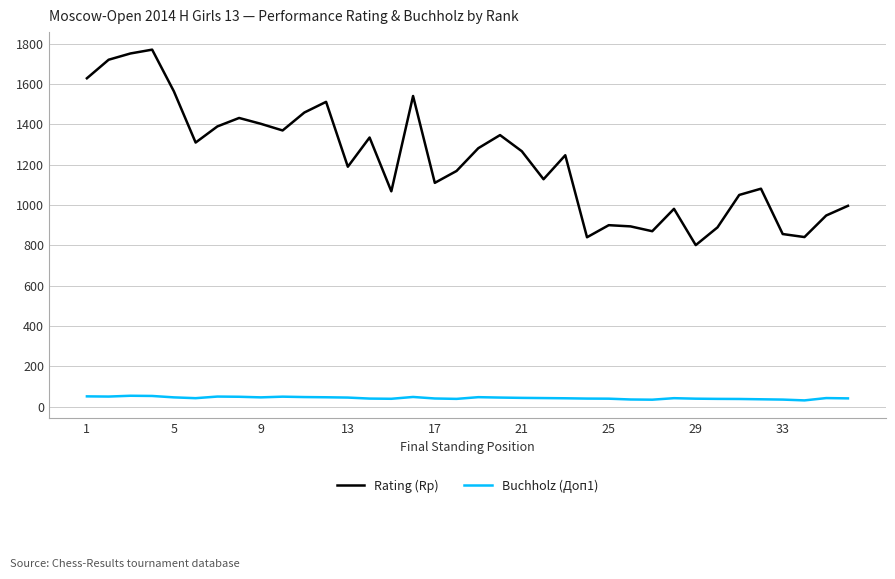

What are all the series names shown in the legend?

Rating (Rp), Buchholz (Доп1)